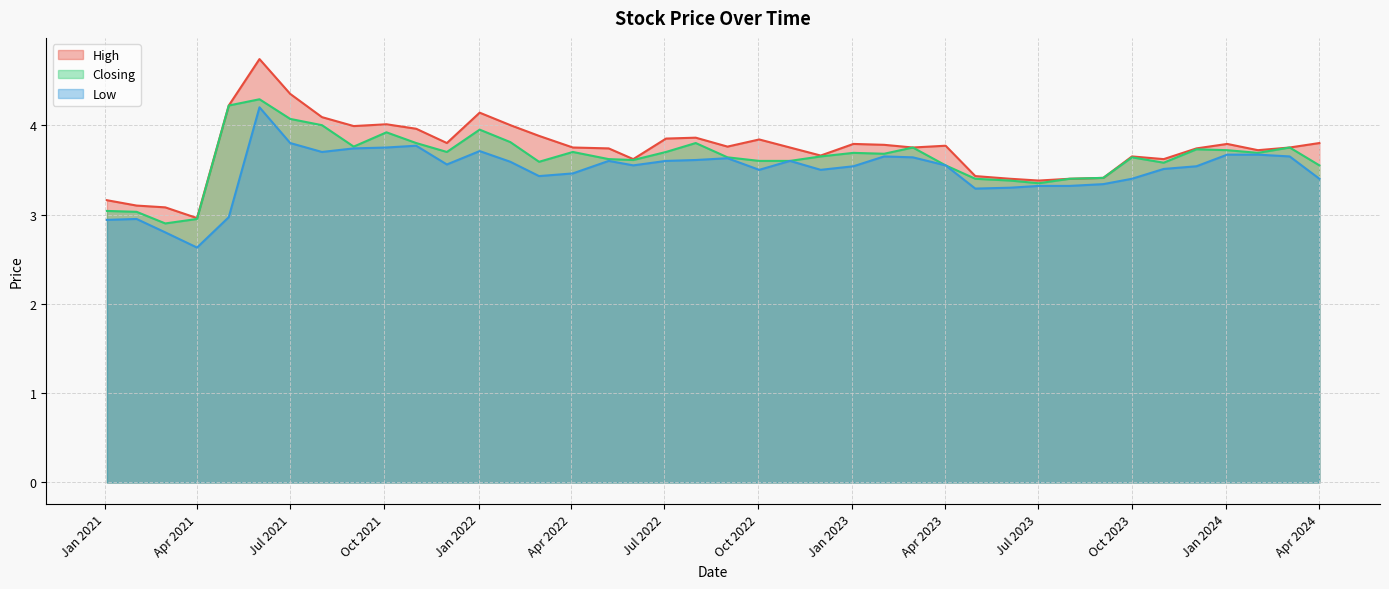

Count the number of data series in this chart.

3